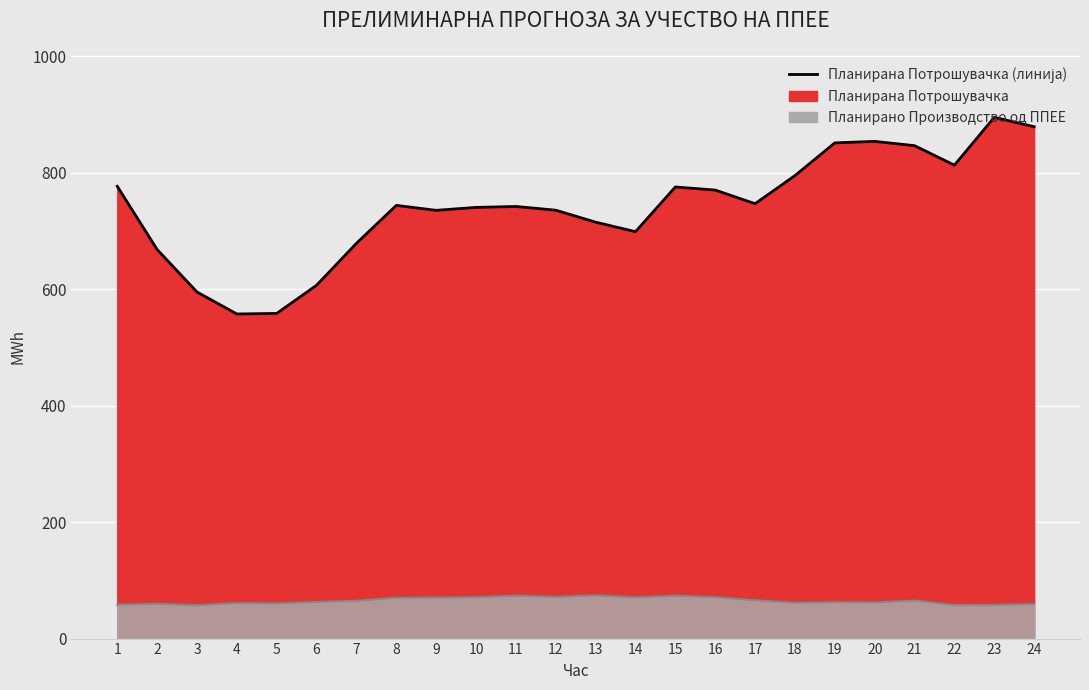

At which label does the data first exceed 744?

1